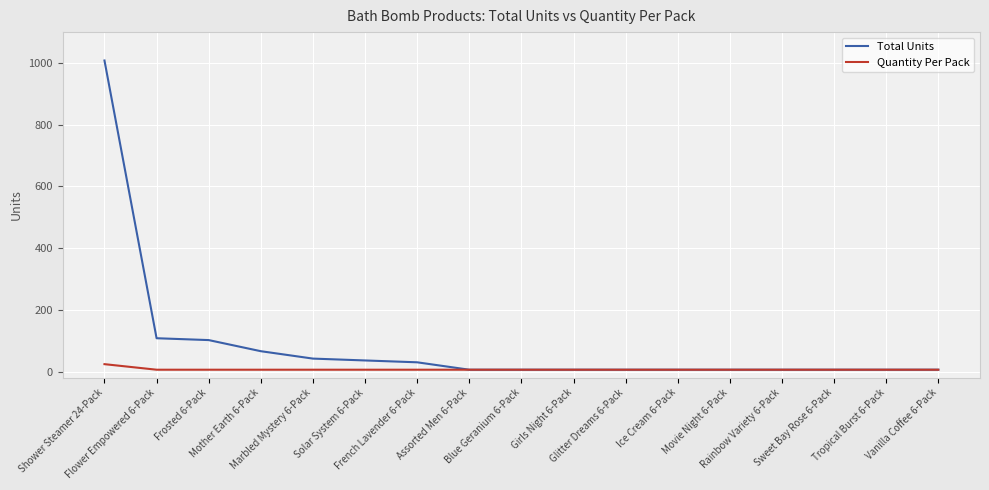

Which series has the largest total across all categories?

Total Units